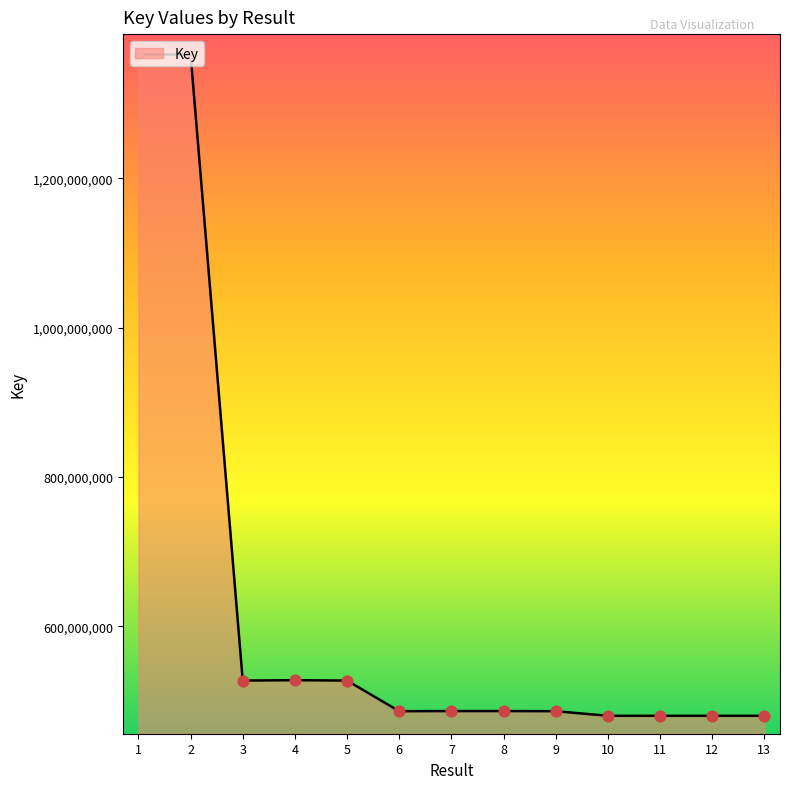

Approximately how many times larger is the value at 9 compared to 3?

0.9